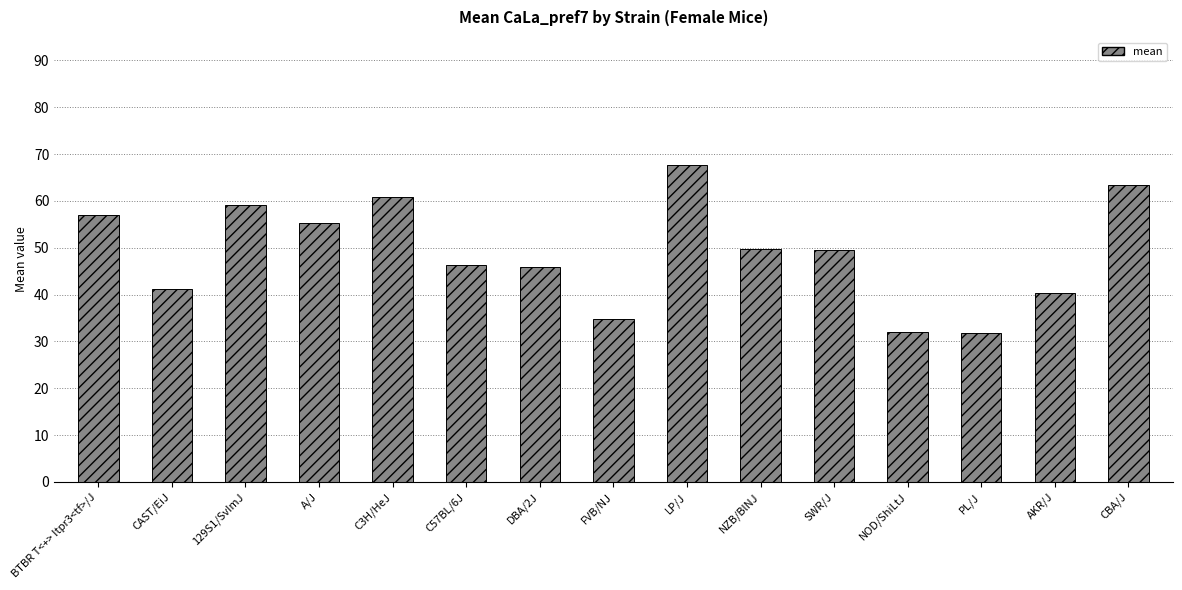

What is the change in value from DBA/2J to PL/J?

-13.9